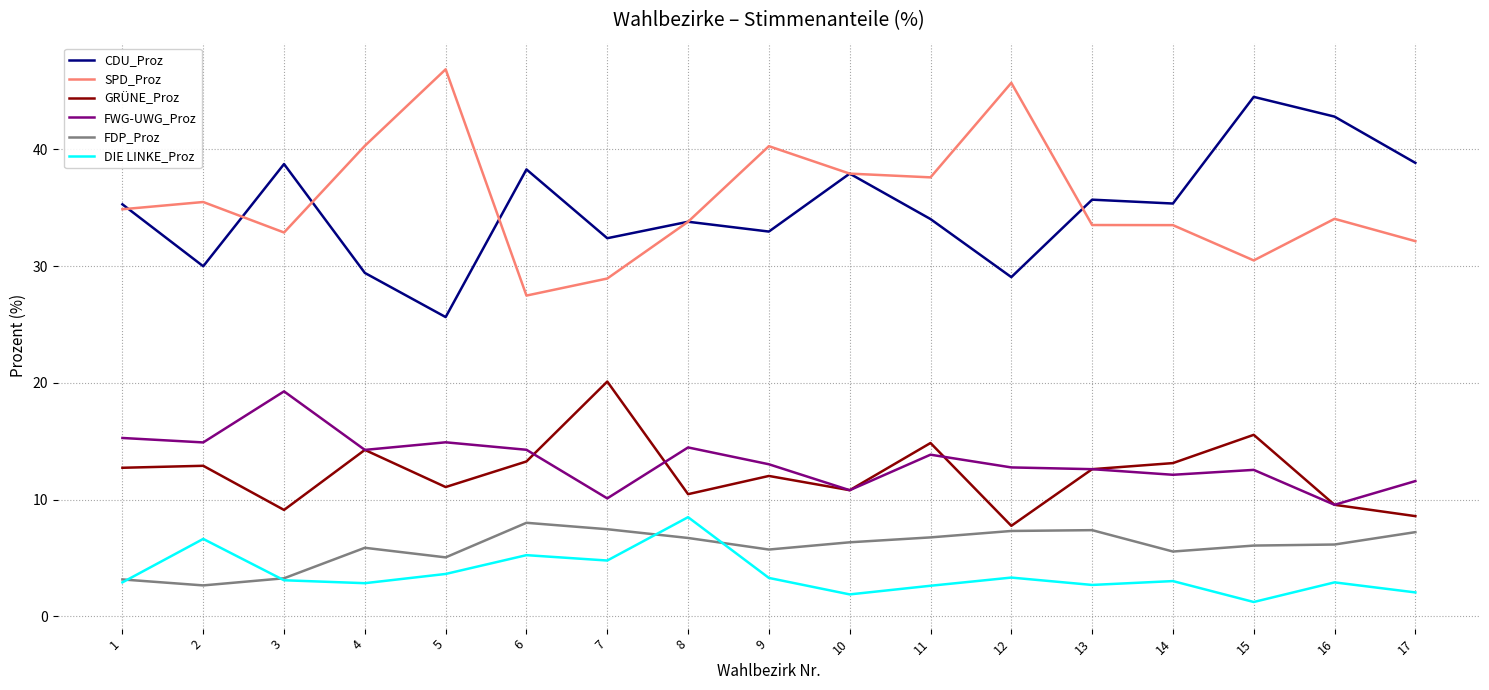

Is the value of GRÜNE_Proz at 9 greater than the value of SPD_Proz at 7?

No